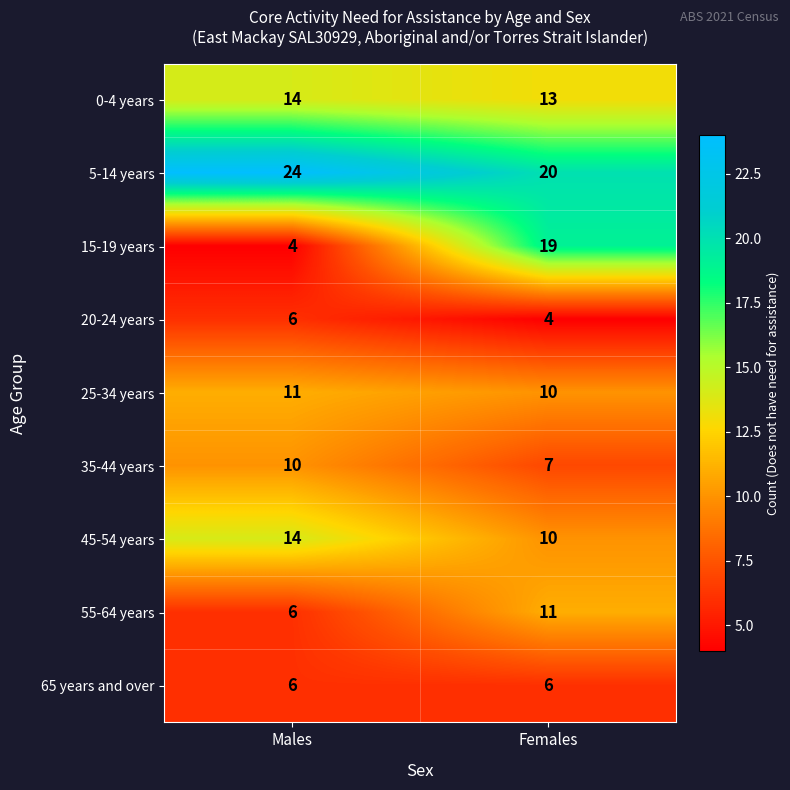

What is the difference between the highest and lowest values at Females?

16